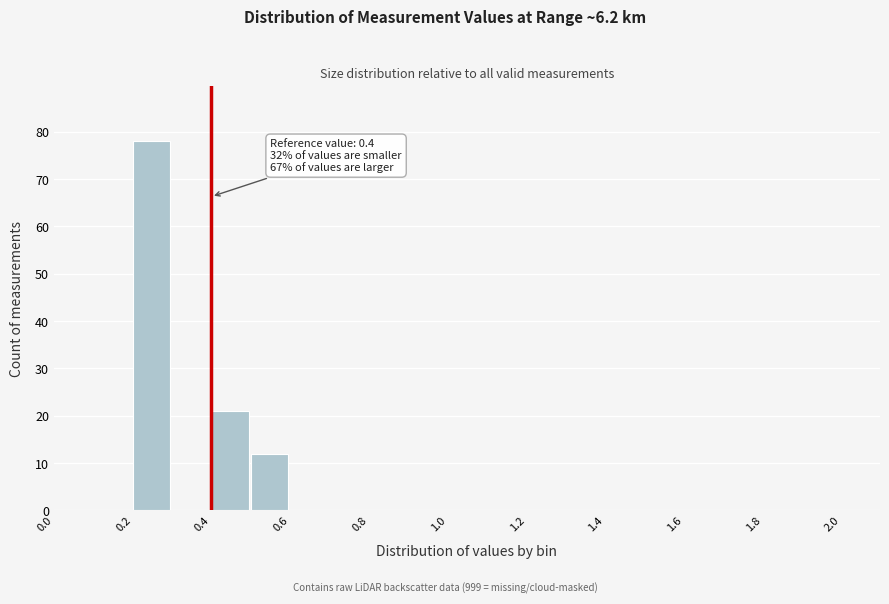

Which range on the x-axis has the tallest bar?

0.2 to 0.3